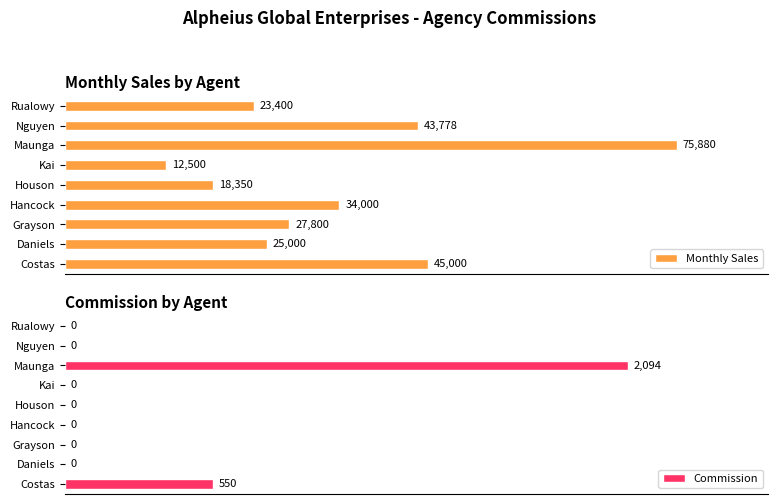

List the labels in order of Monthly Sales value, largest first.

Maunga, Costas, Nguyen, Hancock, Grayson, Daniels, Rualowy, Houson, Kai